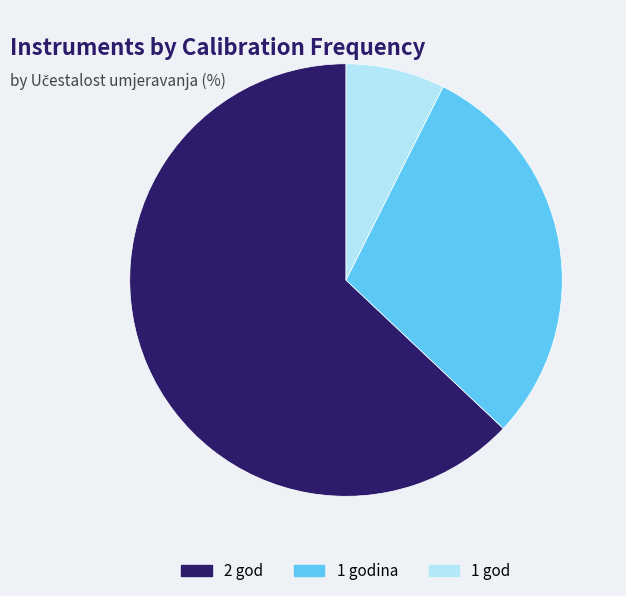

Is the sum of 1 godina and 2 god greater than half?

Yes